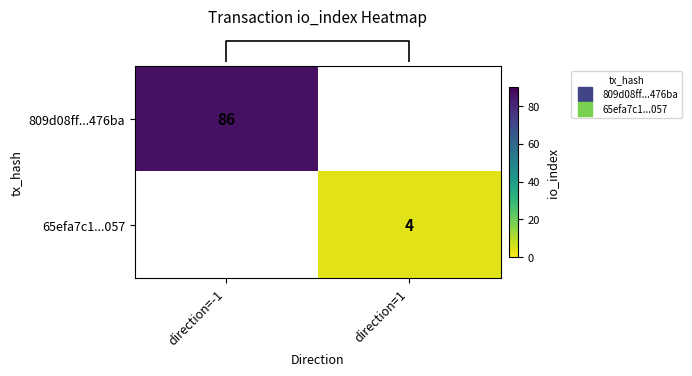

The value of row_0 at direction=-1 is 86.0. True or false?

True